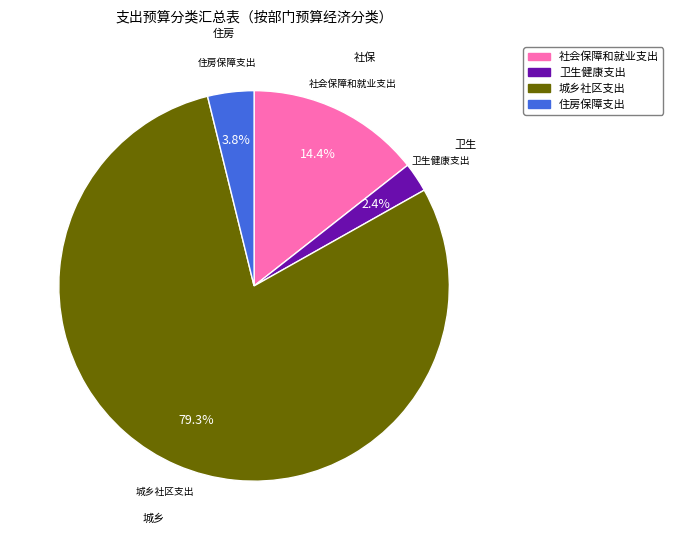

Count the number of slices in the pie.

4